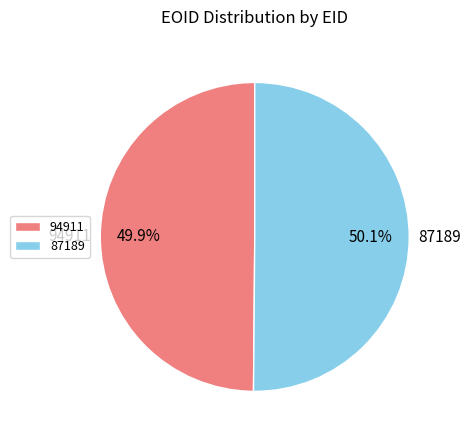

Approximately how many times larger is the value at 94911 compared to 87189?

1.0